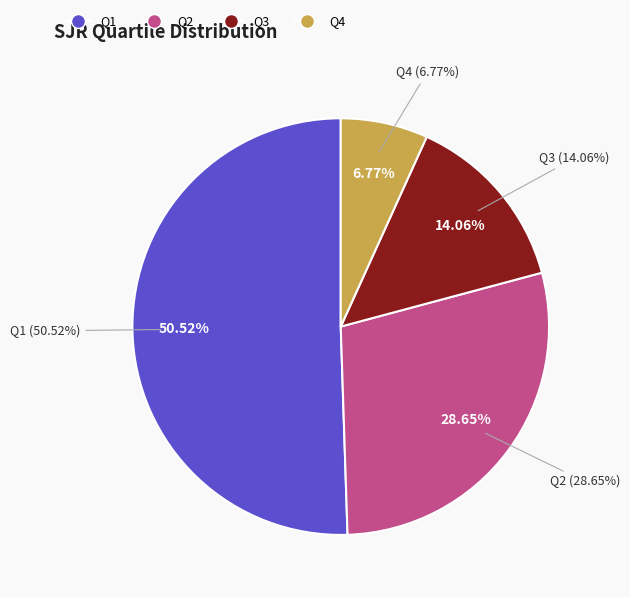

How much of the chart is everything except Q1?

49.5%